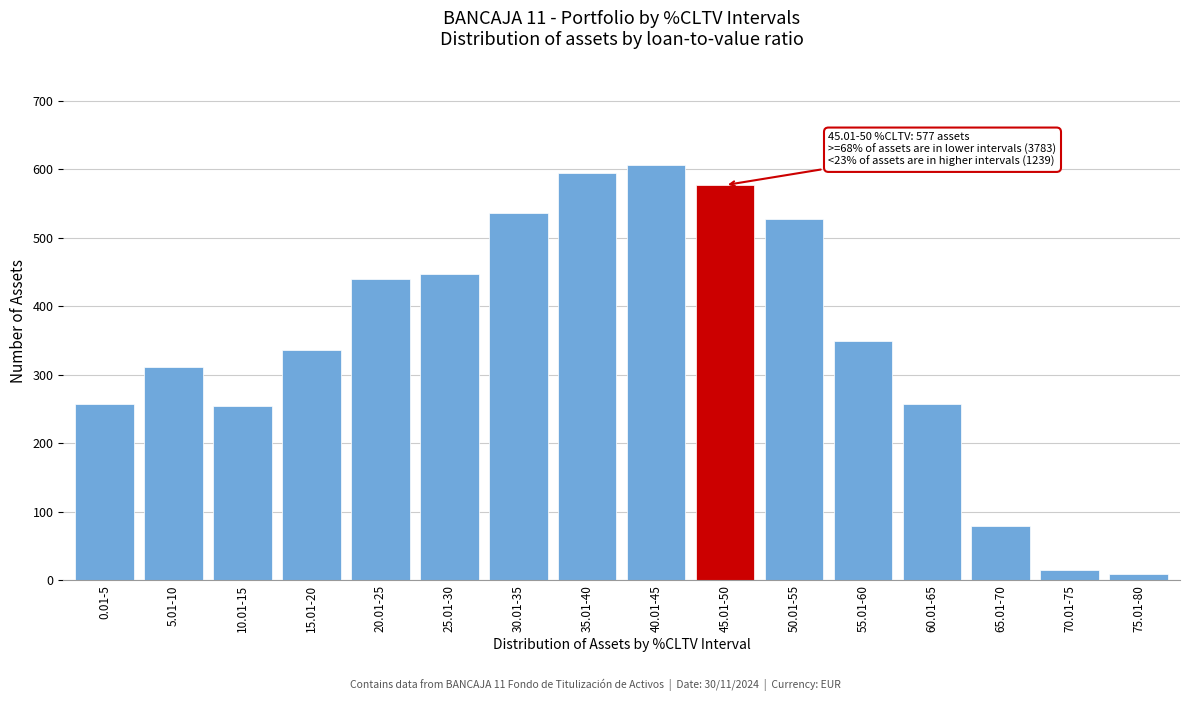

Reading right to left, what are all the values shown in this chart?

75.01-80=9	70.01-75=15	65.01-70=80	60.01-65=258	55.01-60=349	50.01-55=528	45.01-50=577	40.01-45=606	35.01-40=594	30.01-35=537	25.01-30=447	20.01-25=440	15.01-20=336	10.01-15=254	5.01-10=311	0.01-5=258